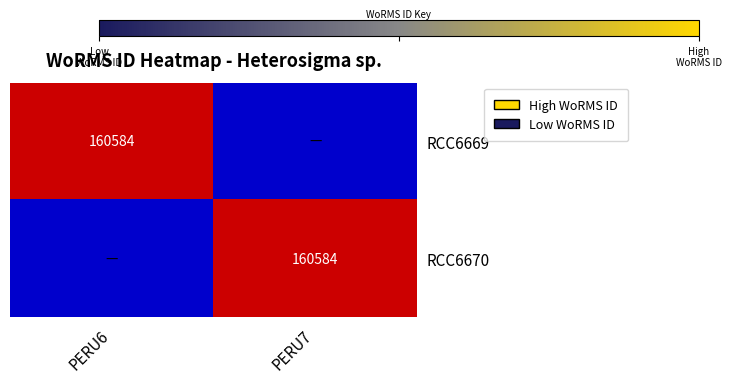

Is it true that RCC6669 equals 160584 at PERU6?

True